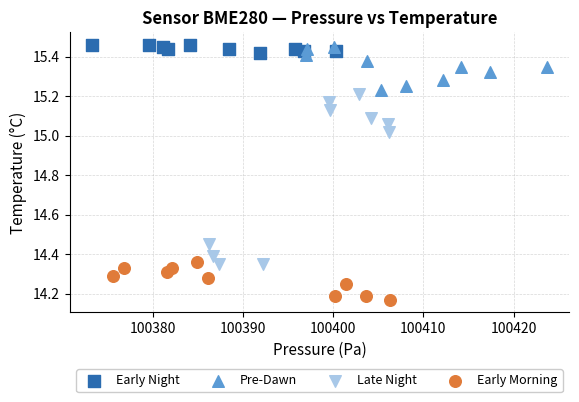

Which series contains the lowest Y value?

Early Morning